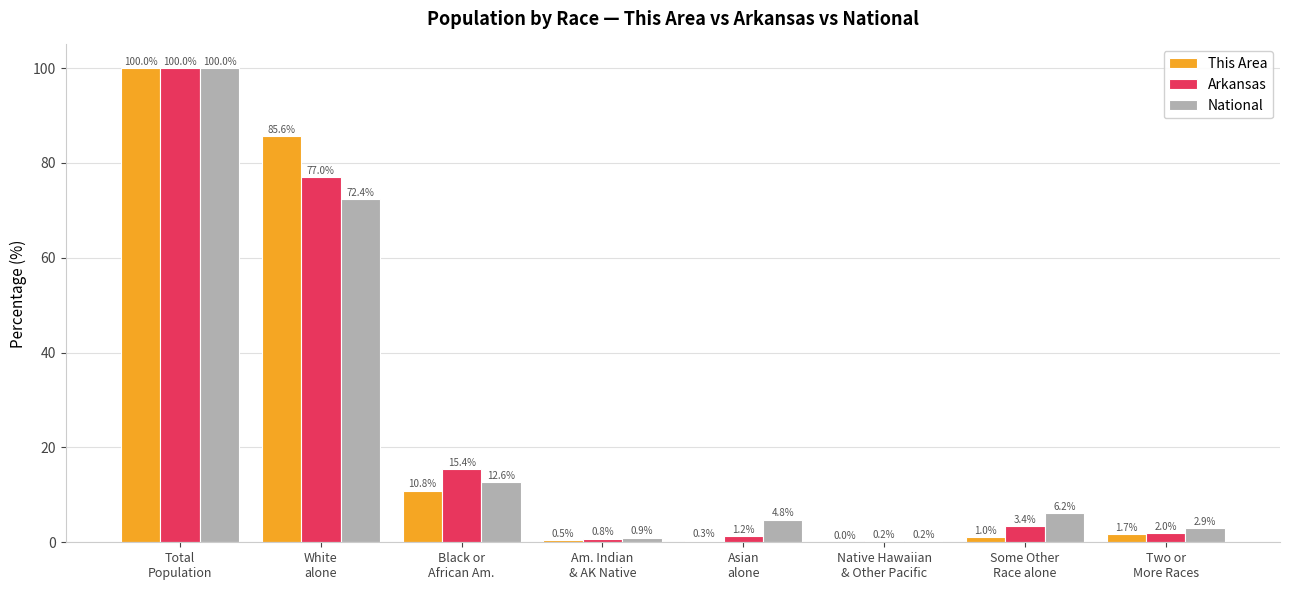

Between Asian
alone and Native Hawaiian
& Other Pacific, which series saw the biggest shift?

National